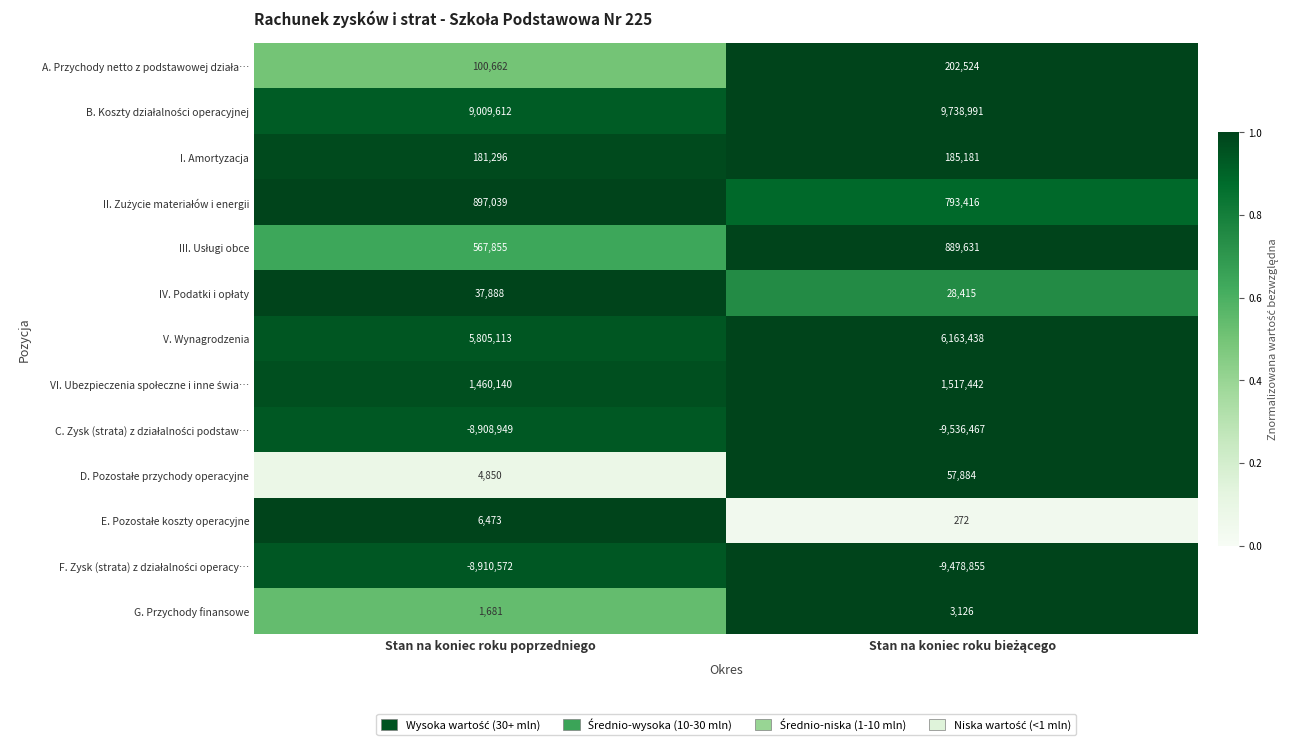

What is the highest value of the I. Amortyzacja series?

185181